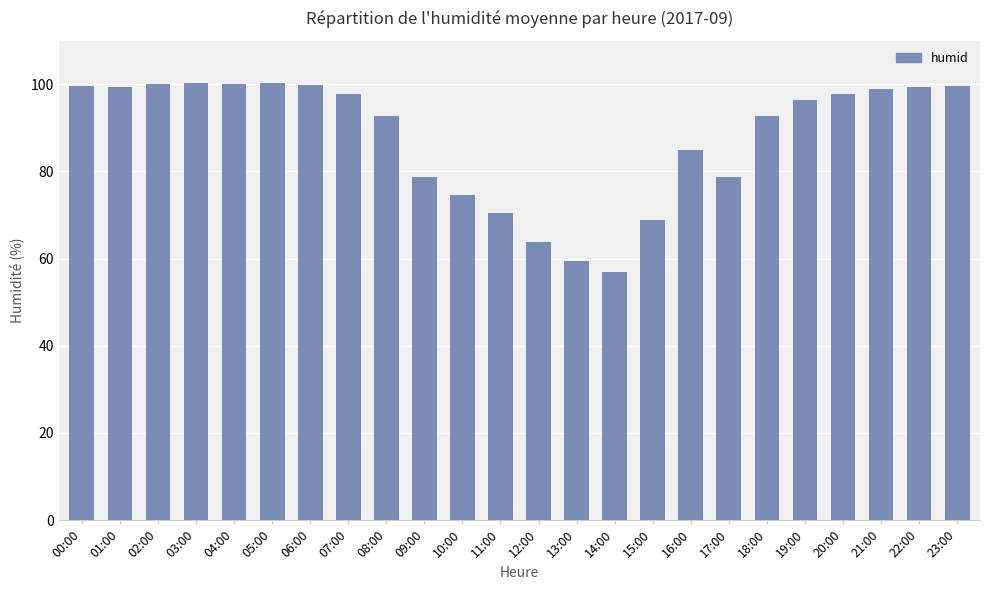

At which category does the chart reach its minimum across all series?

14:00